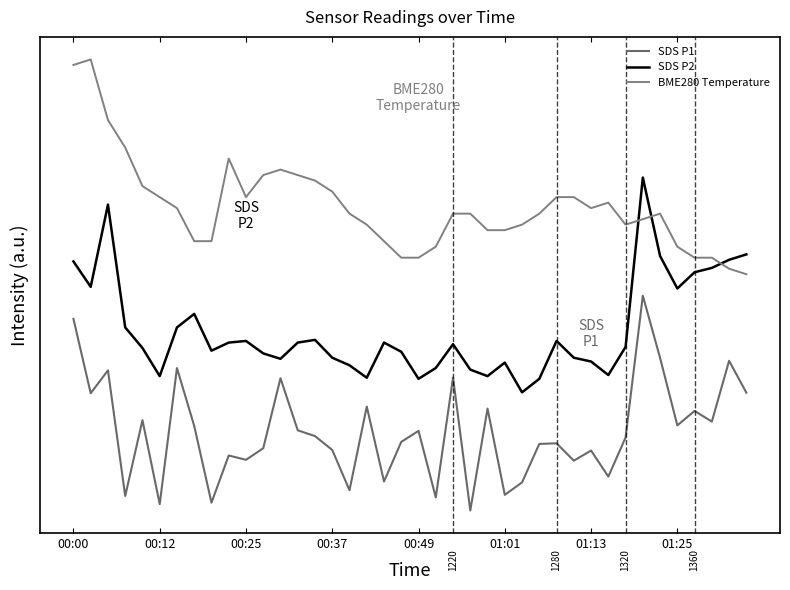

Is this an area chart (filled region under the line)?

No